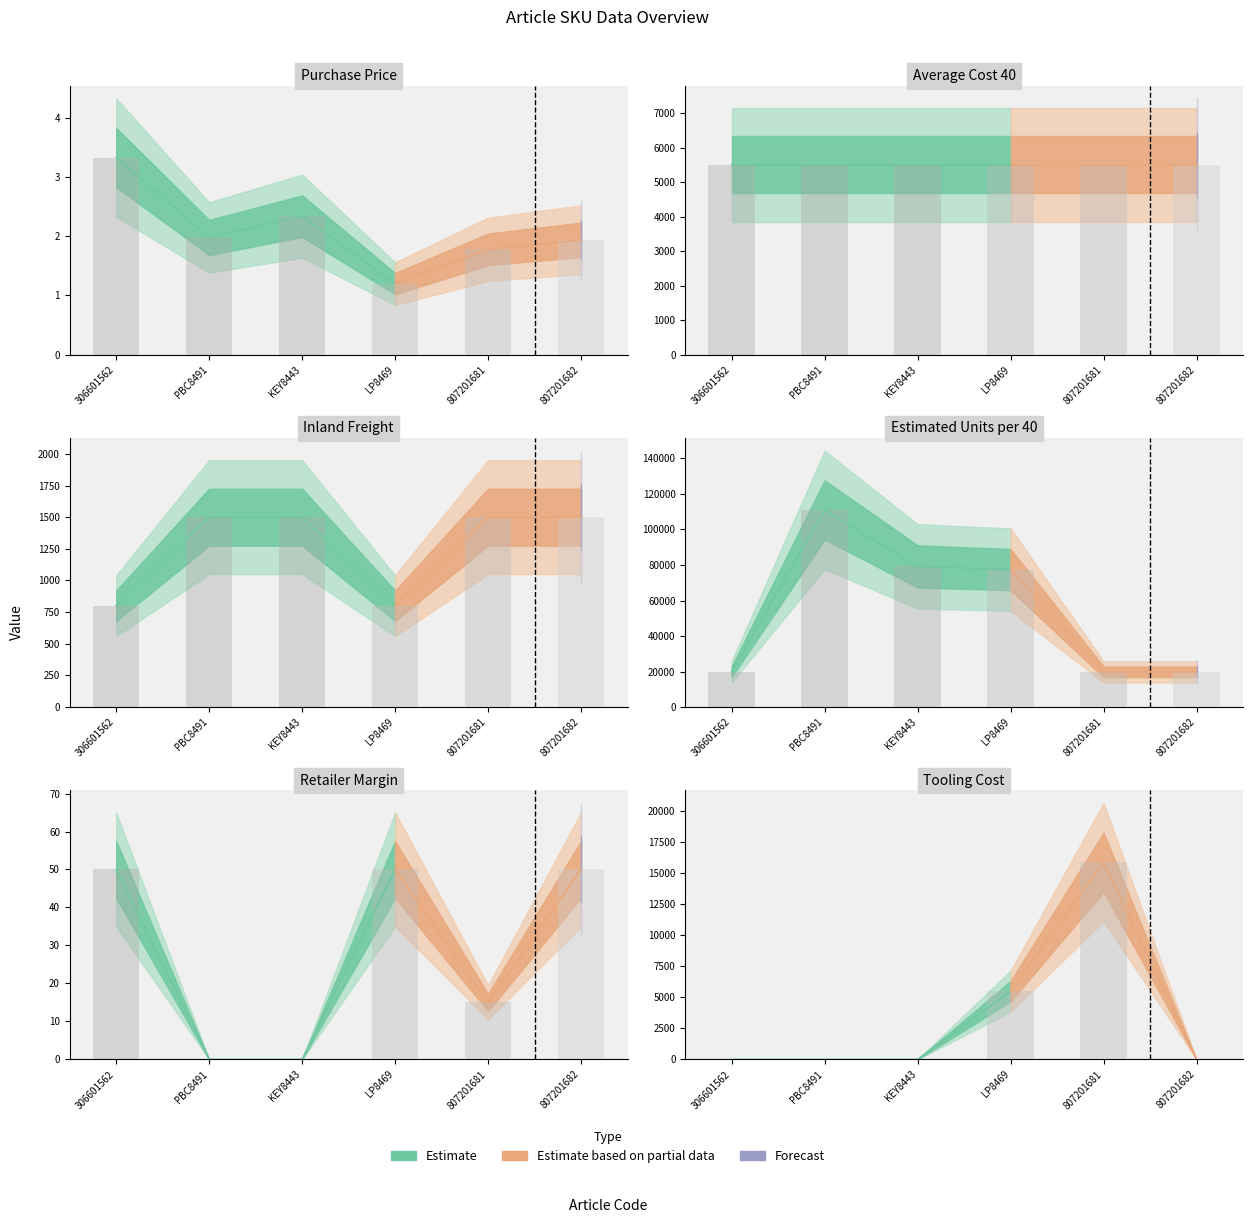

Reading left to right, what are all the values shown in this chart?

Purchase Price: 306601562=3.3	PBC8491=2.0	KEY8443=2.3	LP8469=1.2	807201681=1.8	807201682=1.9
Average Cost 40: 306601562=5500.0	PBC8491=5500.0	KEY8443=5500.0	LP8469=5500.0	807201681=5500.0	807201682=5500.0
Inland Freight: 306601562=800.0	PBC8491=1500.0	KEY8443=1500.0	LP8469=800.0	807201681=1500.0	807201682=1500.0
Estimated Units per 40: 306601562=19944.0	PBC8491=111045.0	KEY8443=79200.0	LP8469=77400.0	807201681=19796.0	807201682=19796.0
Retailer Margin: 306601562=50.0	PBC8491=0.0	KEY8443=0.0	LP8469=50.0	807201681=15.0	807201682=50.0
Tooling Cost: 306601562=0.0	PBC8491=0.0	KEY8443=0.0	LP8469=5500.0	807201681=15900.0	807201682=0.0